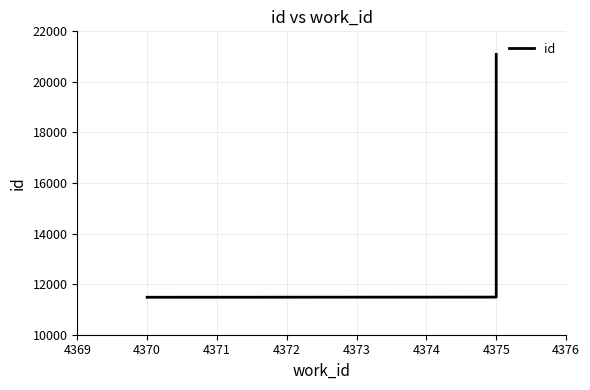

What is the maximum value shown in the chart?

21089